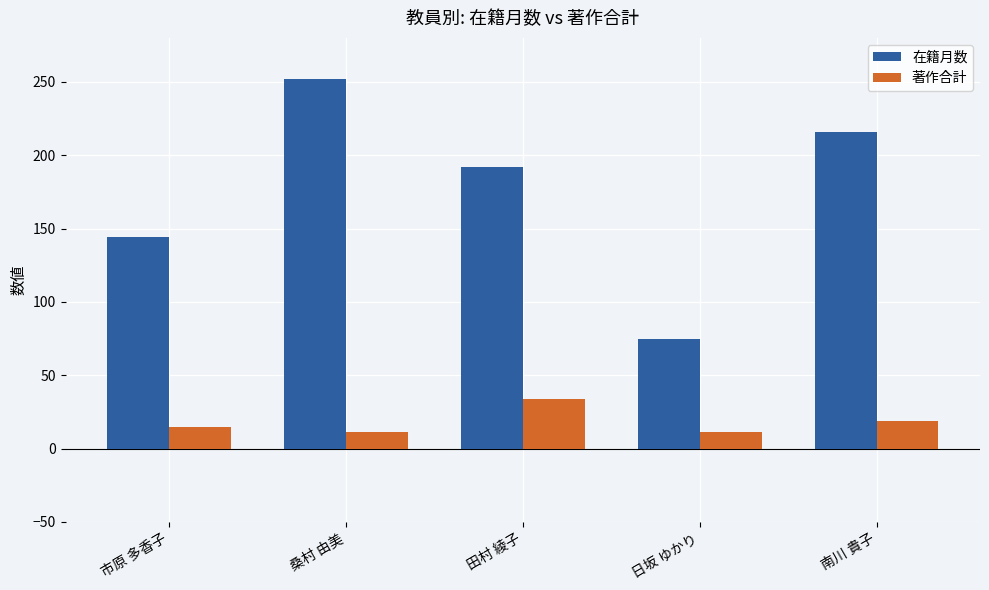

Count the number of data series in this chart.

2